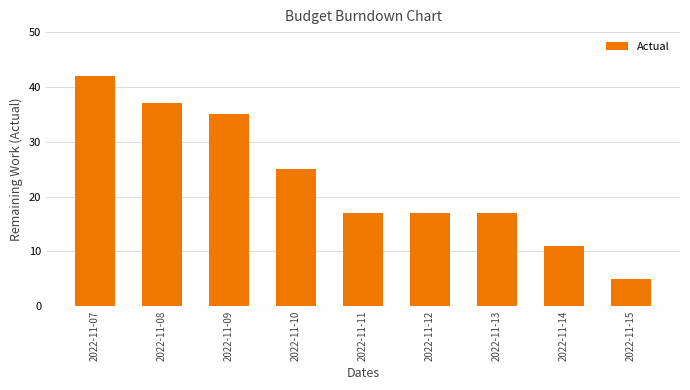

Reading left to right, extract all data points from this chart.

42	37	35	25	17	17	17	11	5